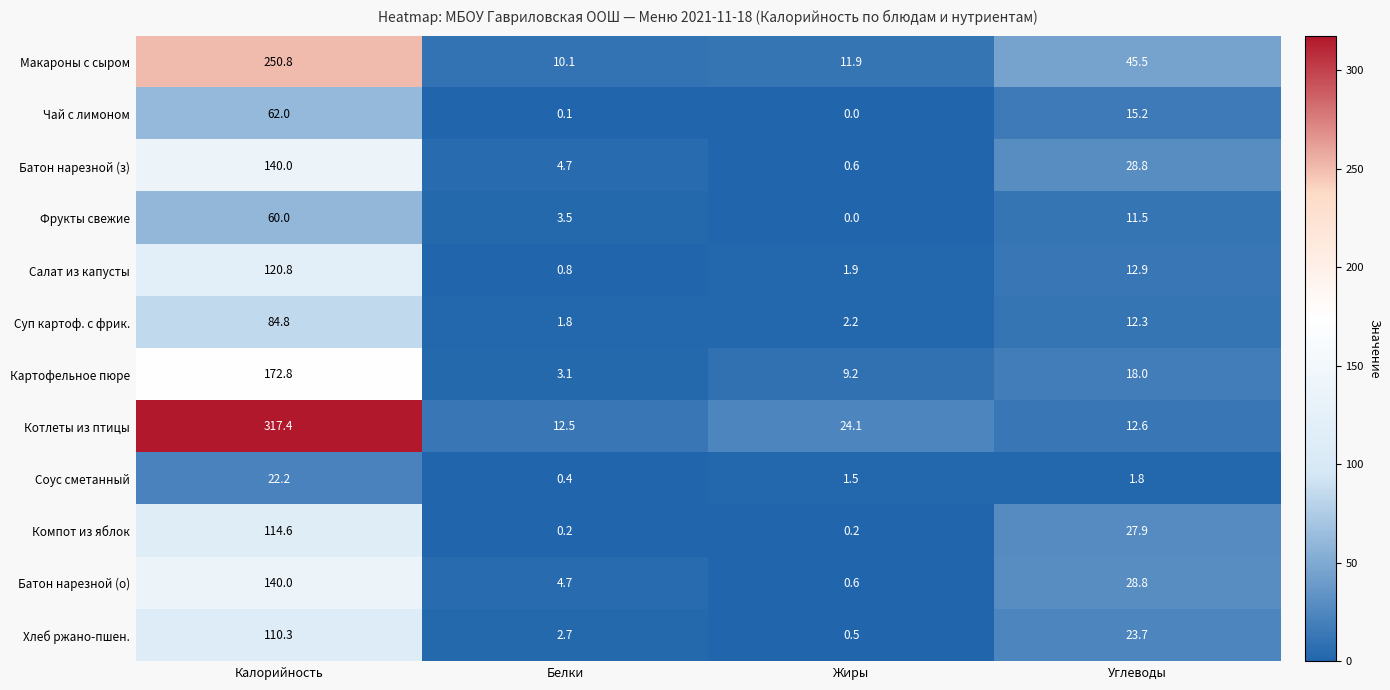

What is the difference between the maximum and minimum values in the Суп картоф. с фрик. series?

83.0